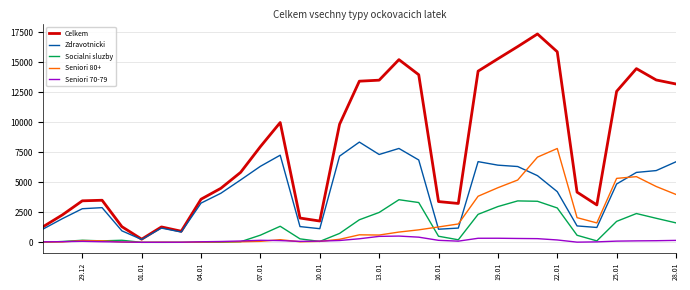

Which series has the largest range (max minus min)?

Celkem